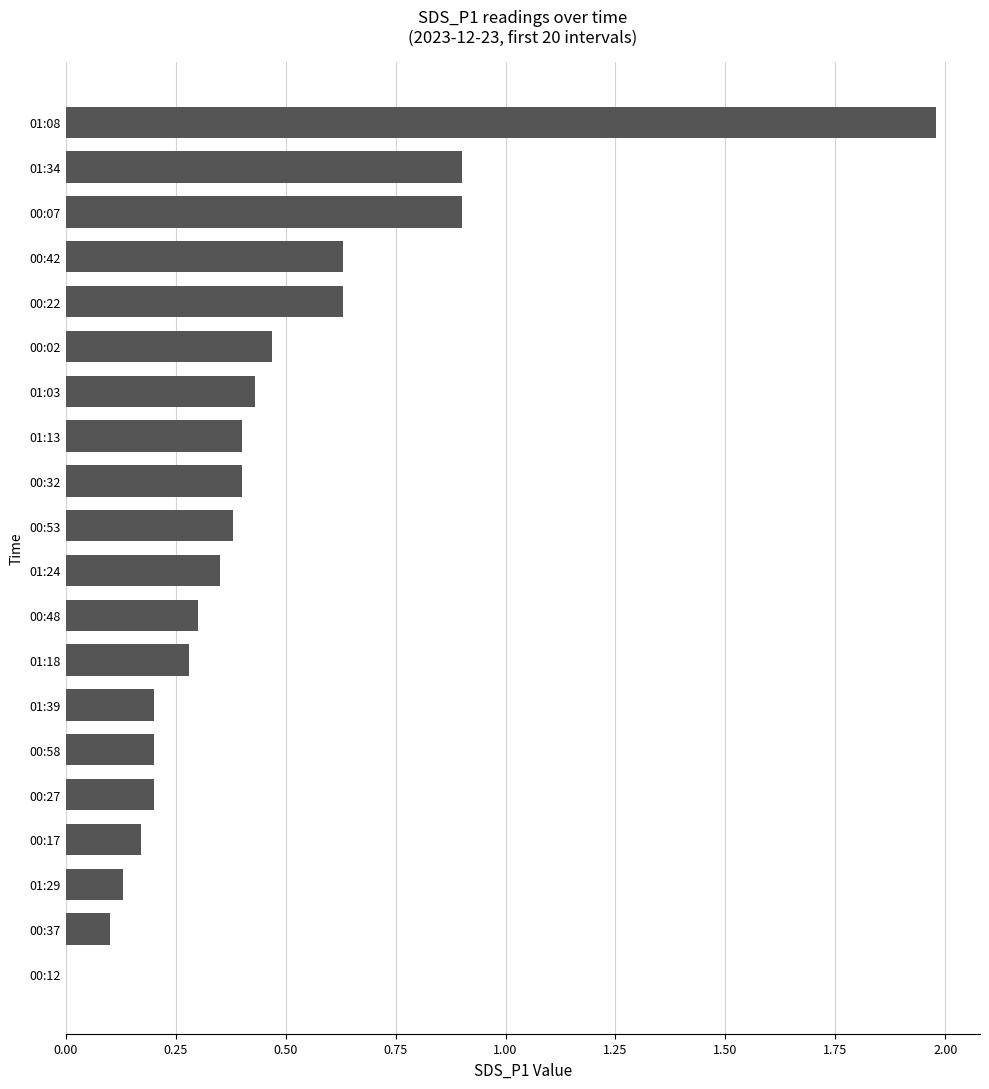

Are the bars grouped side by side (vs. stacked)?

No